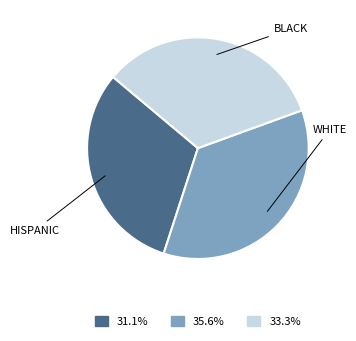

Which category has the smallest portion of the pie?

HISPANIC